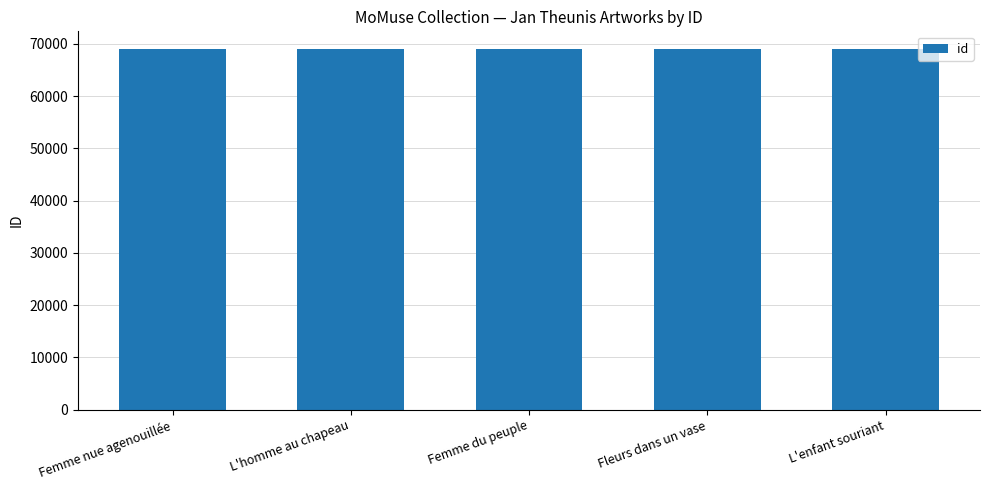

What is the difference between the maximum and minimum values?

4